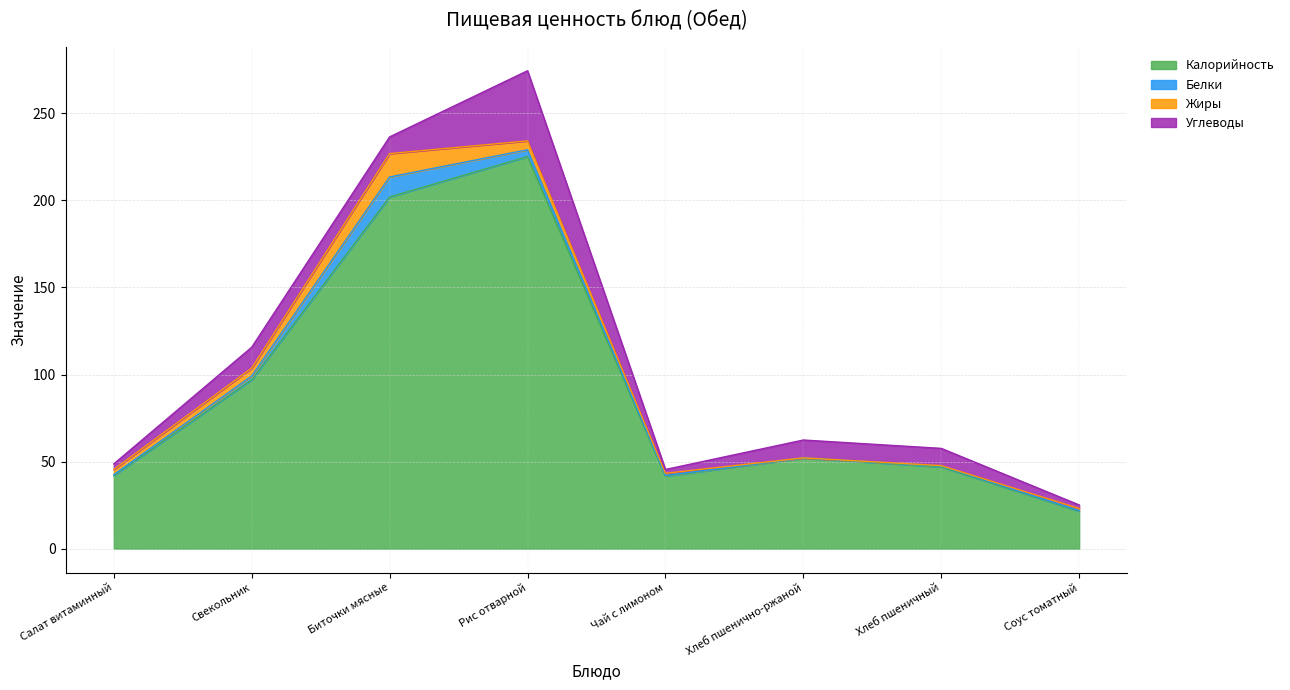

How many intersections are there between Углеводы and Жиры?

2